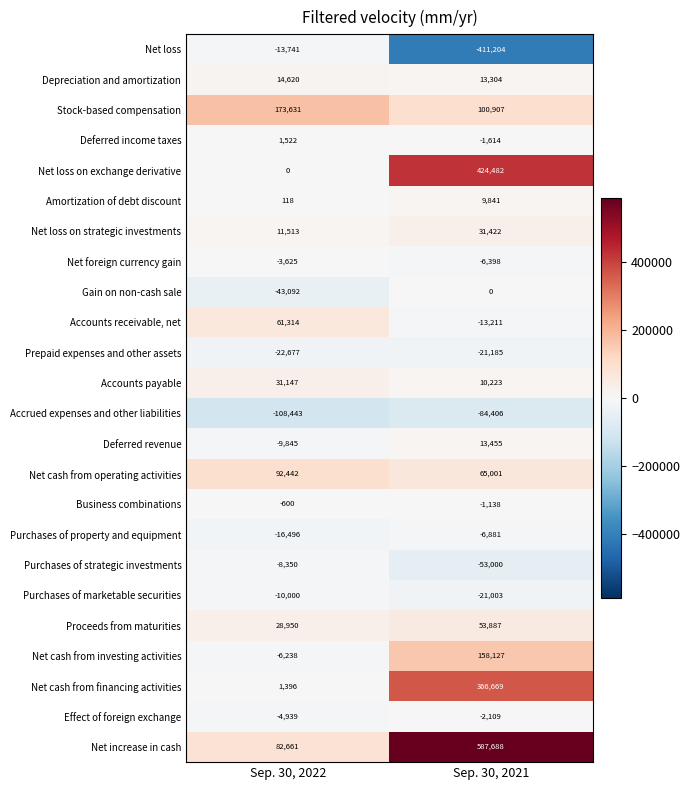

What value does the Effect of foreign exchange series have at Sep. 30, 2022, to the nearest 50?

-4950